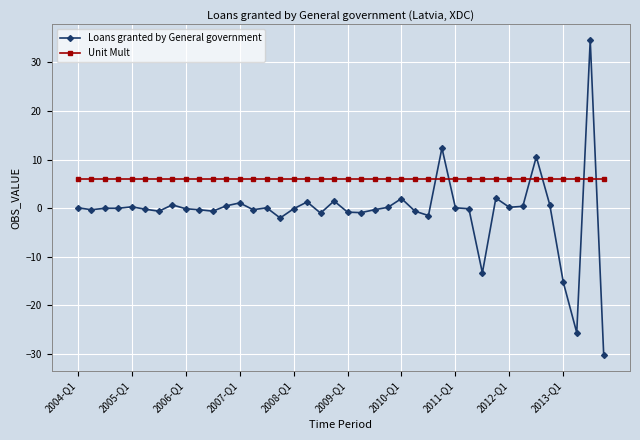

What is the value of the Loans granted by General government point at the 12th from the left?

0.5